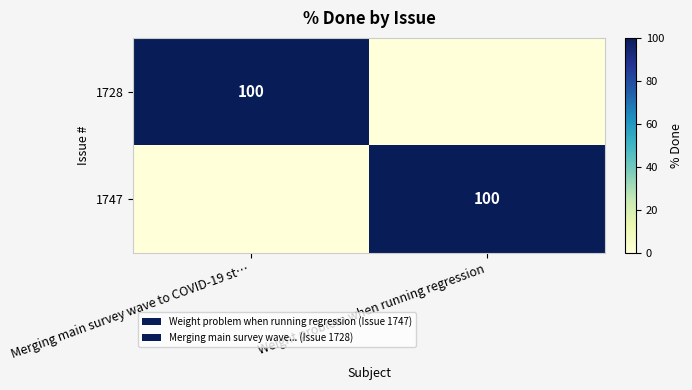

The value of 1747 at Weight problem when running regression is 31. True or false?

False